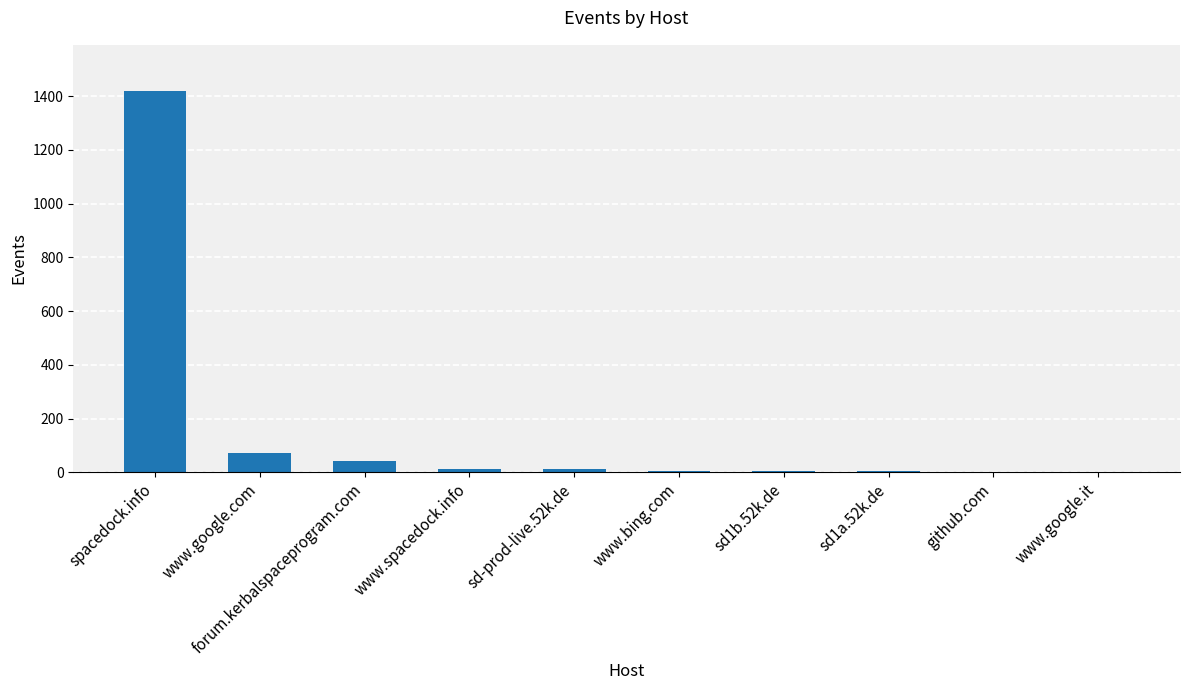

Which category has the highest value across all series?

spacedock.info